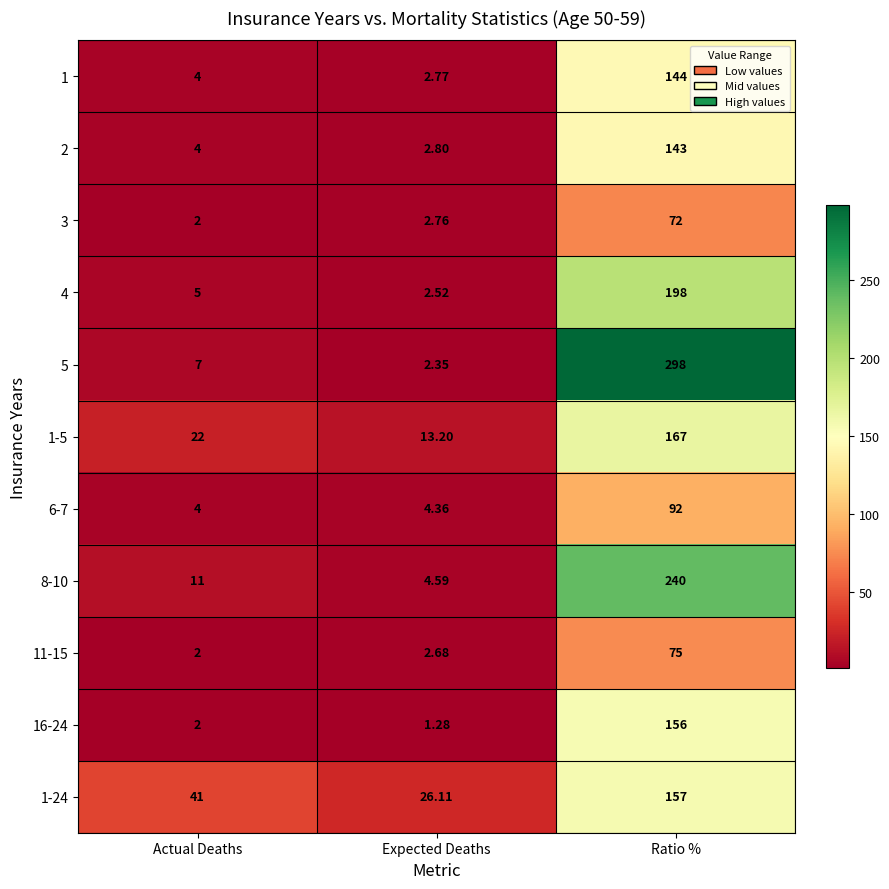

At which label is 1 closest to 73?

Actual Deaths